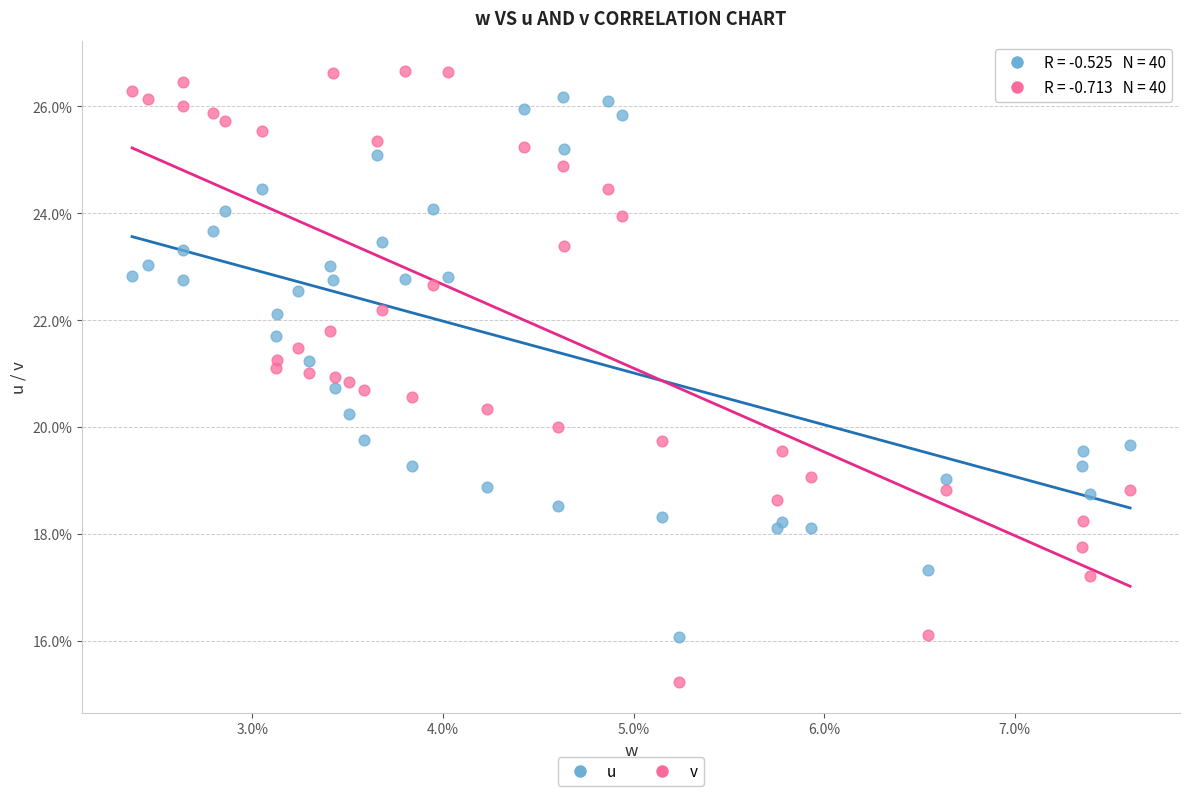

What are all the series names shown in the legend?

u, v